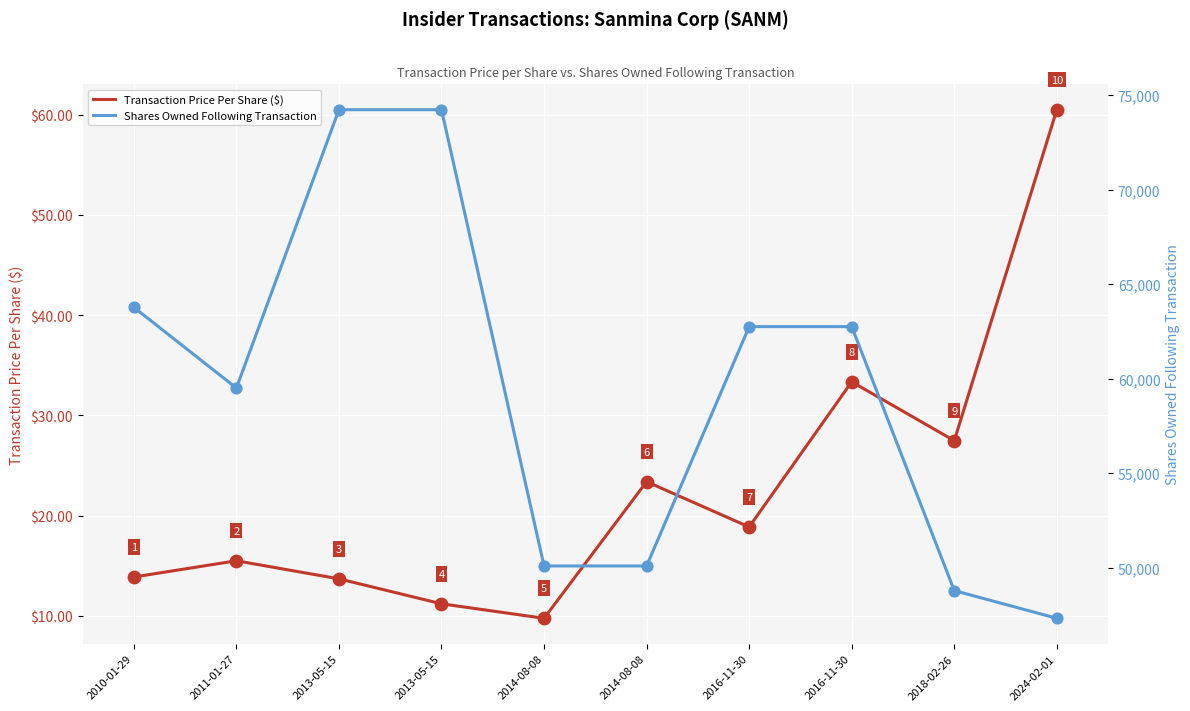

Which series has the largest Y range (max minus min)?

Shares Owned Following Transaction